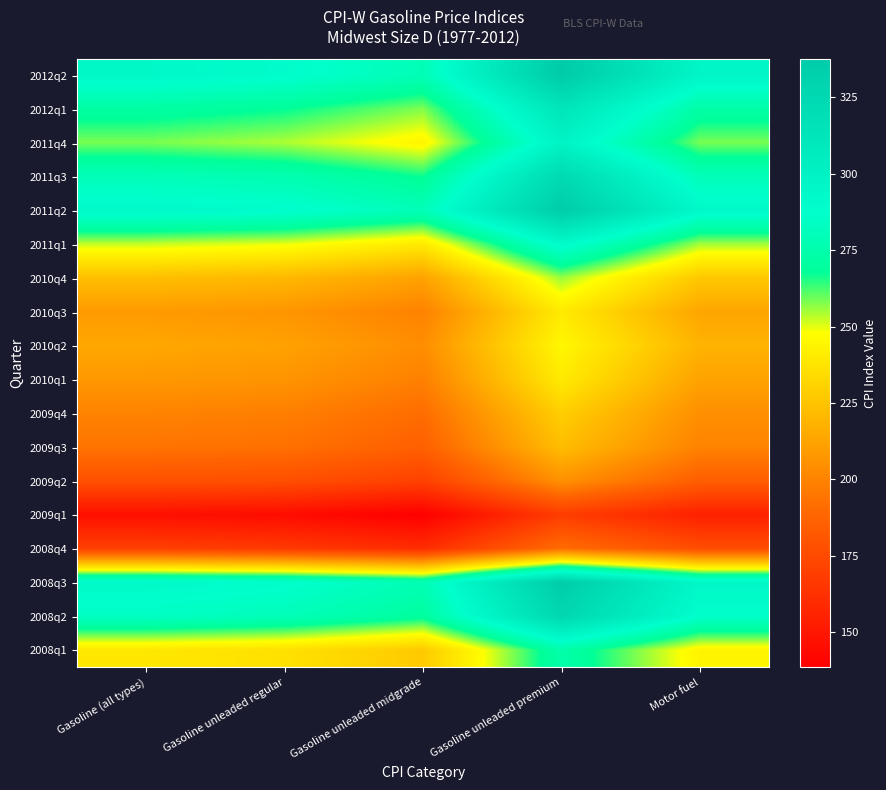

Reading right to left, extract all data points from this chart.

2012q2: Motor fuel=296.3	Gasoline unleaded premium=337.5	Gasoline unleaded midgrade=279.2	Gasoline unleaded regular=290.0	Gasoline (all types)=293.8
2012q1: Motor fuel=273.2	Gasoline unleaded premium=312.4	Gasoline unleaded midgrade=257.9	Gasoline unleaded regular=267.9	Gasoline (all types)=271.9
2011q4: Motor fuel=258.4	Gasoline unleaded premium=297.9	Gasoline unleaded midgrade=244.6	Gasoline unleaded regular=254.4	Gasoline (all types)=258.5
2011q3: Motor fuel=280.0	Gasoline unleaded premium=323.5	Gasoline unleaded midgrade=267.0	Gasoline unleaded regular=277.1	Gasoline (all types)=279.9
2011q2: Motor fuel=293.2	Gasoline unleaded premium=336.1	Gasoline unleaded midgrade=280.2	Gasoline unleaded regular=290.0	Gasoline (all types)=292.6
2011q1: Motor fuel=255.2	Gasoline unleaded premium=291.3	Gasoline unleaded midgrade=240.2	Gasoline unleaded regular=249.7	Gasoline (all types)=252.6
2010q4: Motor fuel=226.5	Gasoline unleaded premium=256.0	Gasoline unleaded midgrade=211.9	Gasoline unleaded regular=220.2	Gasoline (all types)=222.7
2010q3: Motor fuel=213.1	Gasoline unleaded premium=240.1	Gasoline unleaded midgrade=199.3	Gasoline unleaded regular=206.9	Gasoline (all types)=208.8
2010q2: Motor fuel=218.5	Gasoline unleaded premium=245.3	Gasoline unleaded midgrade=203.9	Gasoline unleaded regular=211.6	Gasoline (all types)=213.6
2010q1: Motor fuel=211.8	Gasoline unleaded premium=240.0	Gasoline unleaded midgrade=198.6	Gasoline unleaded regular=206.3	Gasoline (all types)=207.9
2009q4: Motor fuel=204.3	Gasoline unleaded premium=229.1	Gasoline unleaded midgrade=190.9	Gasoline unleaded regular=198.0	Gasoline (all types)=199.6
2009q3: Motor fuel=199.5	Gasoline unleaded premium=222.3	Gasoline unleaded midgrade=185.6	Gasoline unleaded regular=192.5	Gasoline (all types)=193.8
2009q2: Motor fuel=184.7	Gasoline unleaded premium=205.1	Gasoline unleaded midgrade=170.4	Gasoline unleaded regular=177.1	Gasoline (all types)=178.1
2009q1: Motor fuel=154.4	Gasoline unleaded premium=168.4	Gasoline unleaded midgrade=138.5	Gasoline unleaded regular=144.7	Gasoline (all types)=146.3
2008q4: Motor fuel=176.3	Gasoline unleaded premium=191.2	Gasoline unleaded midgrade=160.7	Gasoline unleaded regular=166.7	Gasoline (all types)=169.9
2008q3: Motor fuel=294.4	Gasoline unleaded premium=335.6	Gasoline unleaded midgrade=278.6	Gasoline unleaded regular=288.8	Gasoline (all types)=292.1
2008q2: Motor fuel=287.3	Gasoline unleaded premium=325.9	Gasoline unleaded midgrade=270.4	Gasoline unleaded regular=280.5	Gasoline (all types)=284.6
2008q1: Motor fuel=244.0	Gasoline unleaded premium=274.6	Gasoline unleaded midgrade=227.3	Gasoline unleaded regular=236.2	Gasoline (all types)=239.1